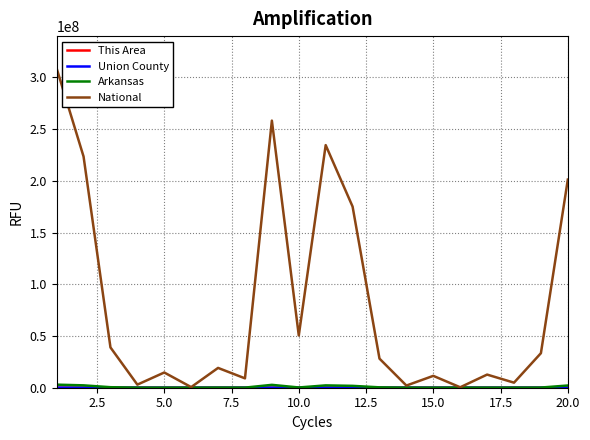

Which series has the largest total across all categories?

National